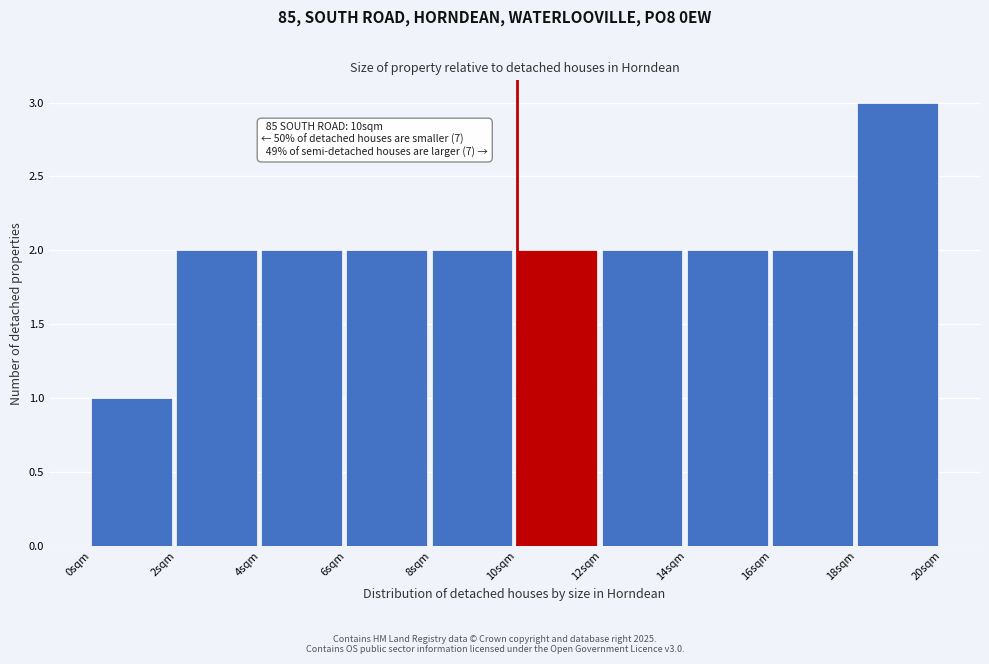

Over which range of the x-axis is the bar tallest?

18 to 20